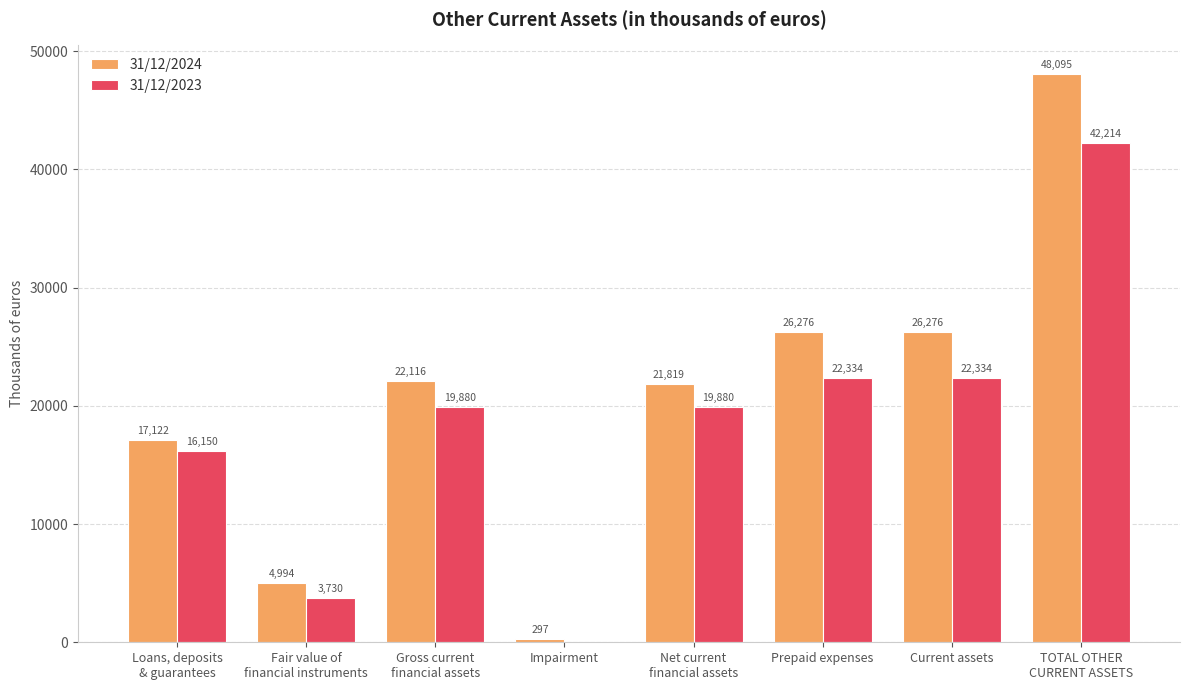

Reading right to left, extract all data points from this chart.

31/12/2024: TOTAL OTHER
CURRENT ASSETS=48095	Current assets=26276	Prepaid expenses=26276	Net current
financial assets=21819	Impairment=297	Gross current
financial assets=22116	Fair value of
financial instruments=4994	Loans, deposits
& guarantees=17122
31/12/2023: TOTAL OTHER
CURRENT ASSETS=42214	Current assets=22334	Prepaid expenses=22334	Net current
financial assets=19880	Impairment=0	Gross current
financial assets=19880	Fair value of
financial instruments=3730	Loans, deposits
& guarantees=16150